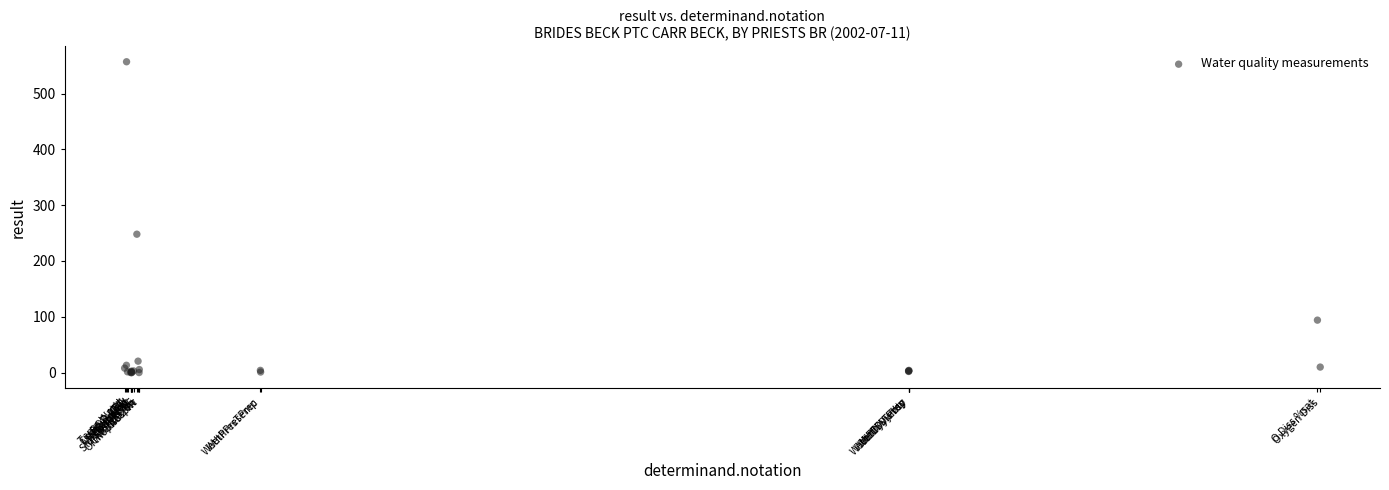

What Y value in the scatter plot is closest to 278?

248.0